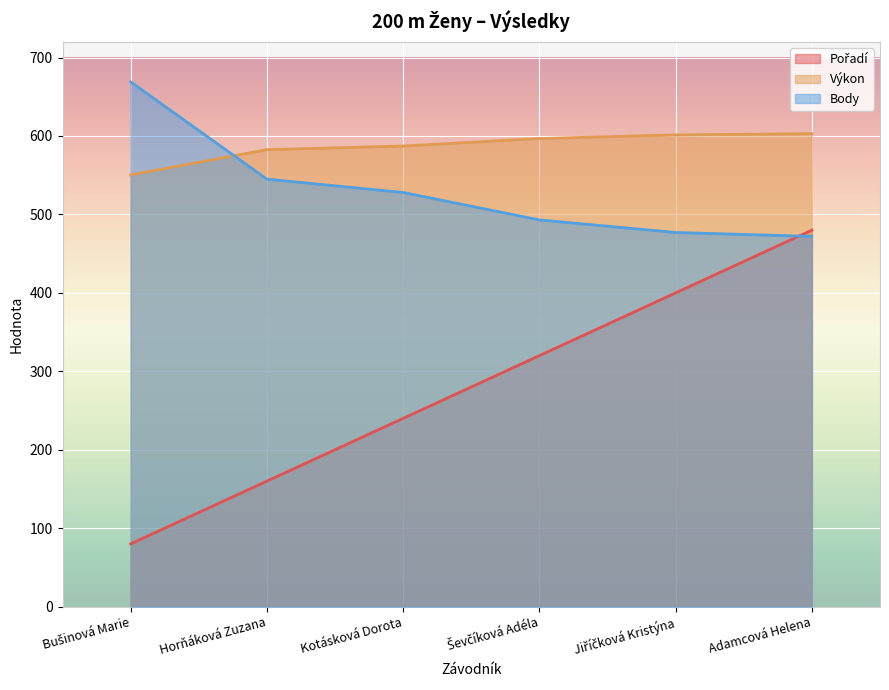

What is the label of the 2nd point from the left?

Horňáková Zuzana